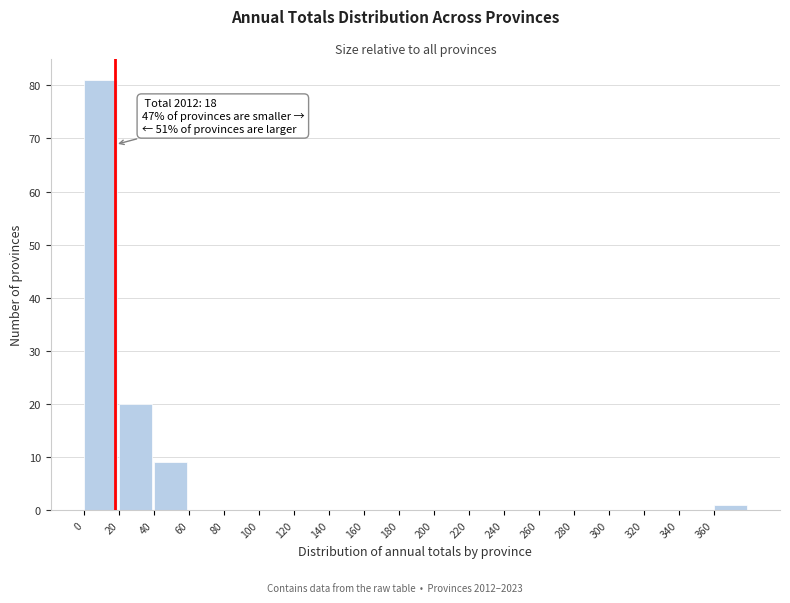

Which range on the x-axis has the tallest bar?

0 to 20